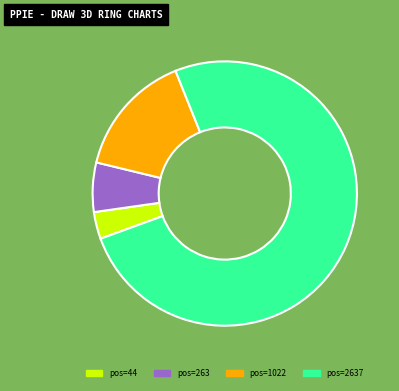

True or false: pos=263 accounts for 6% of the total.

True